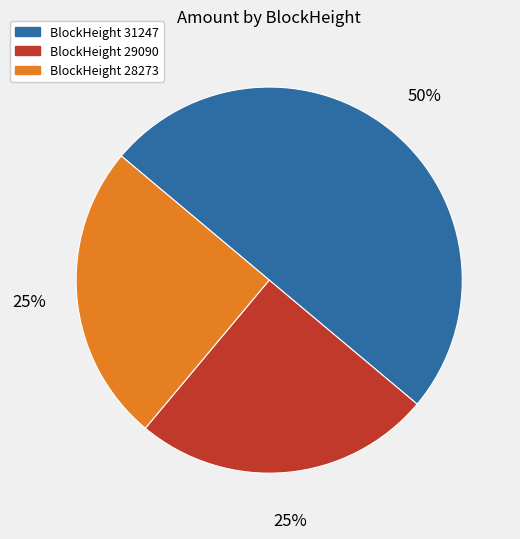

How many segments does this pie chart have?

3